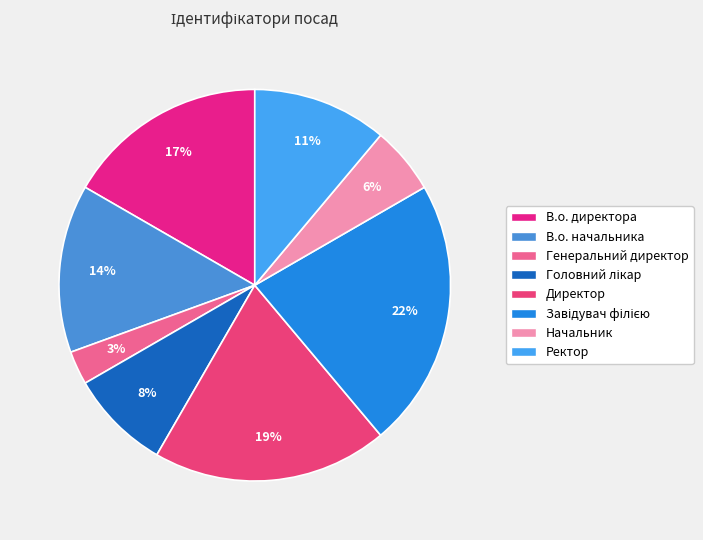

Count the number of slices in the pie.

8